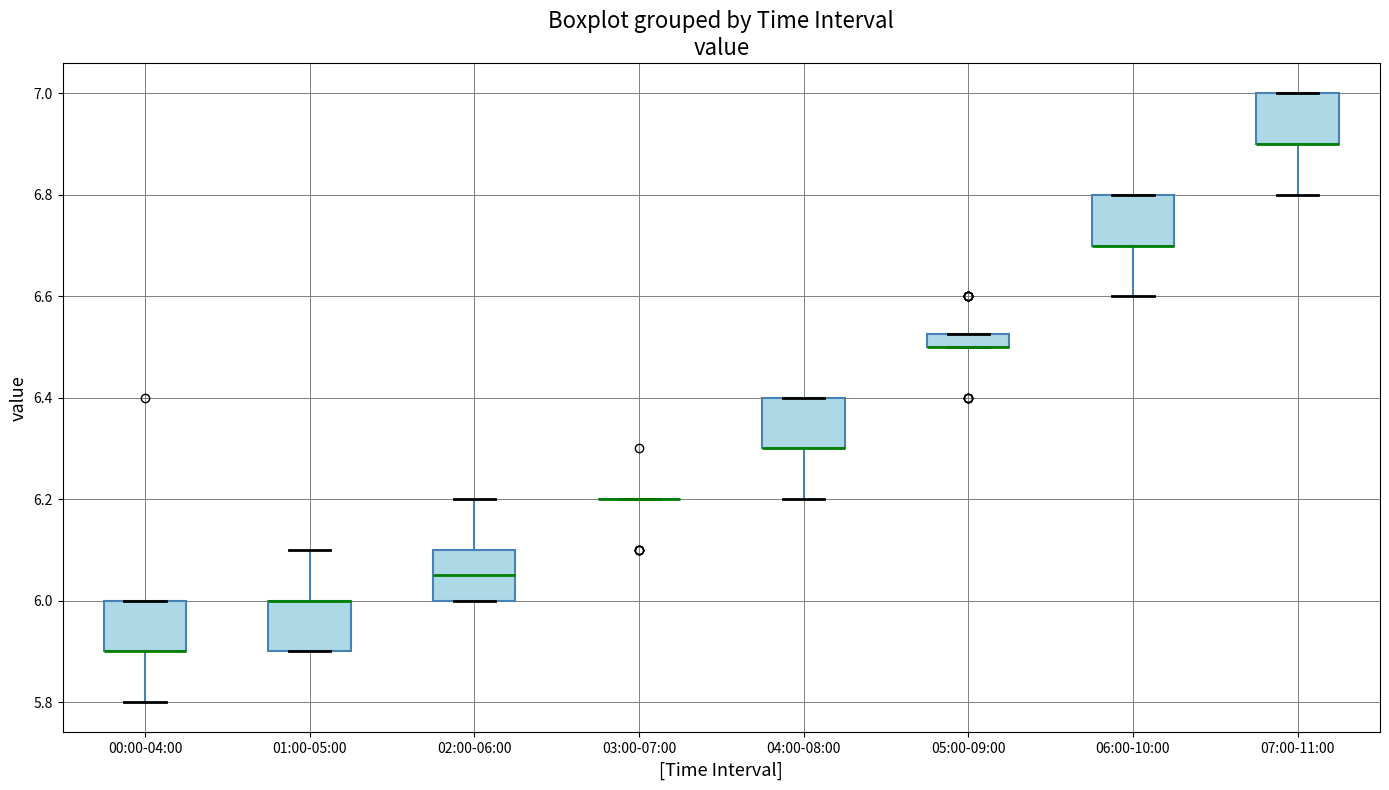

Where is the upper edge of the box for 05:00-09:00 on the y-axis? The values are not printed on the chart, so give them approximately, as read against the axis.

6.52